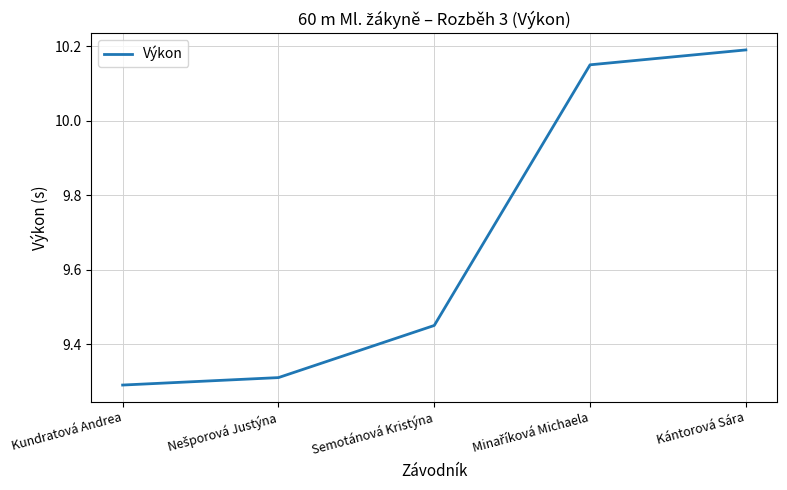

Count the values in the range 9 to 10.

3